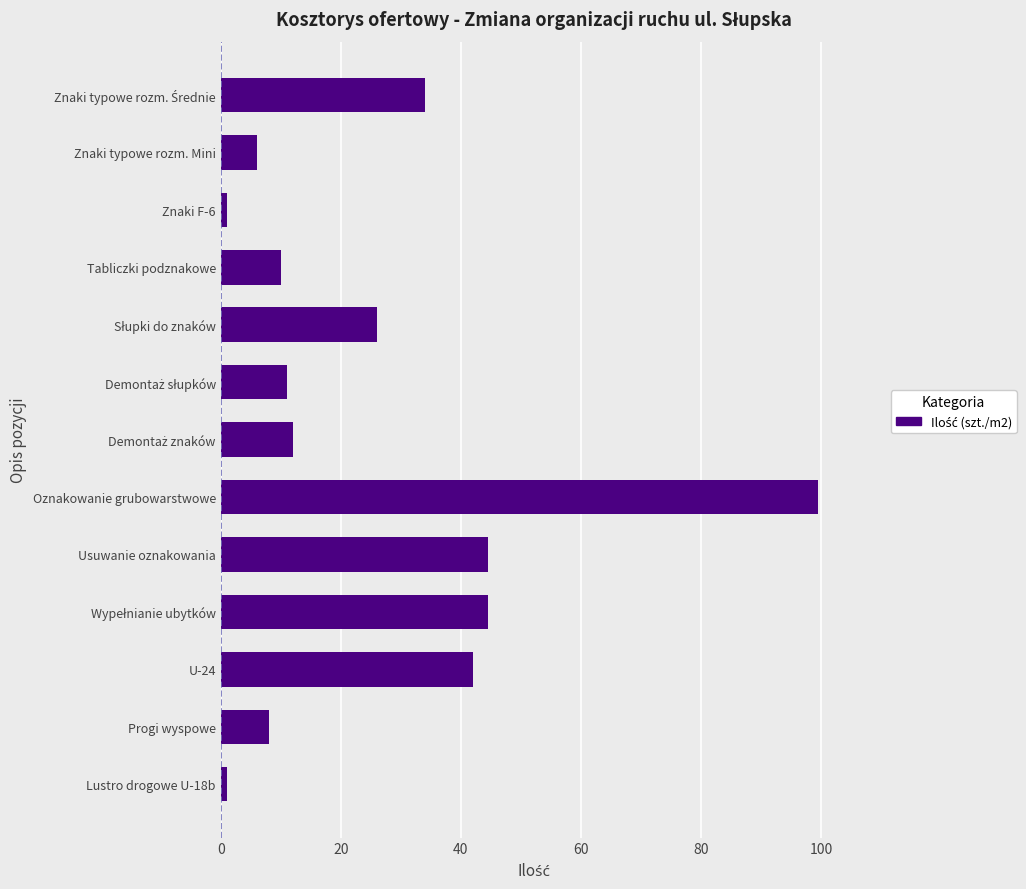

Reading bottom to top, extract all data points from this chart.

1.0	8.0	42.0	44.5	44.5	99.5	12.0	11.0	26.0	10.0	1.0	6.0	34.0